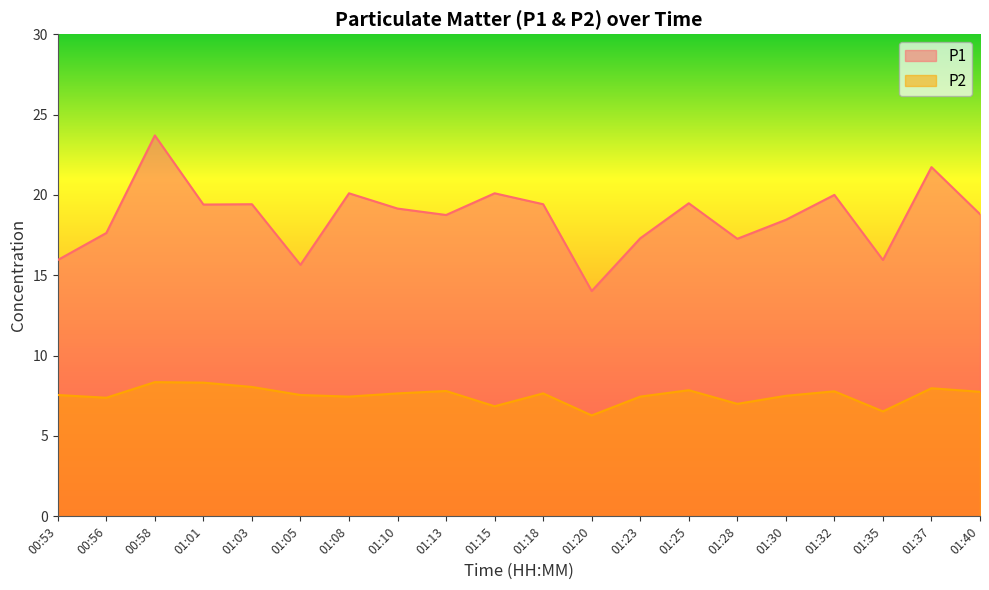

What is the sum of all P1 values?

372.3